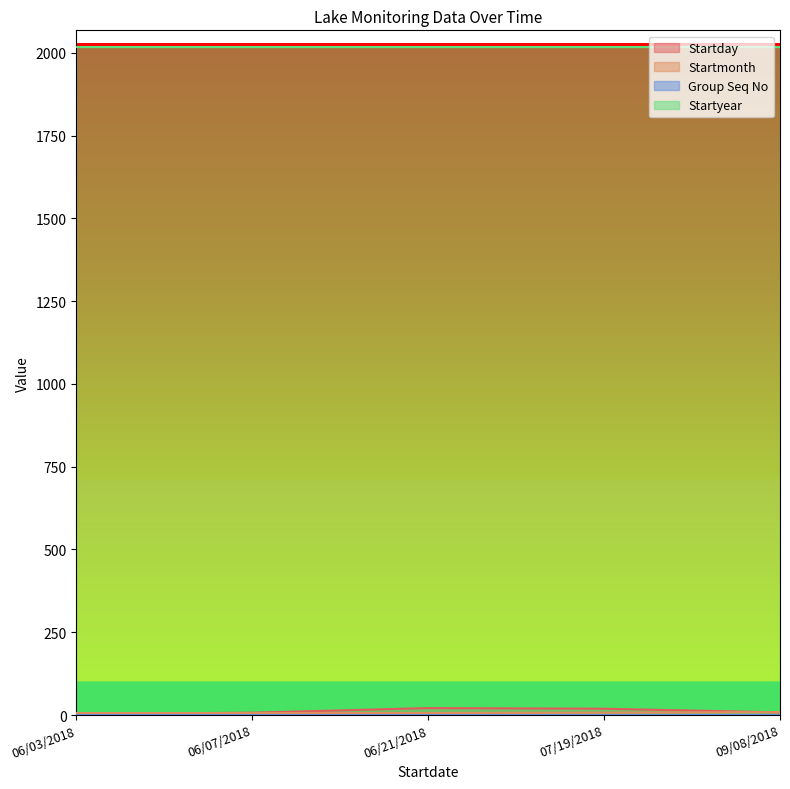

At which category does the chart reach its minimum across all series?

06/03/2018